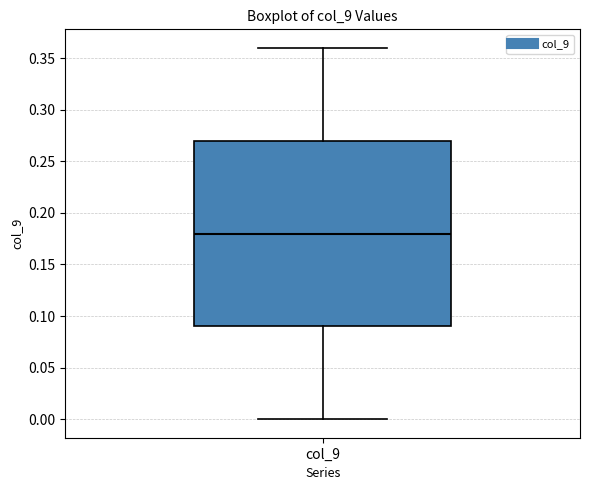

Read this box plot against the y-axis: the position of the median line, the range covered by the box, and the ends of both whiskers. The values are not printed on the chart, so give them approximately, as read against the axis.

median 0.18, box 0.09 to 0.27, whiskers 0.00 to 0.36